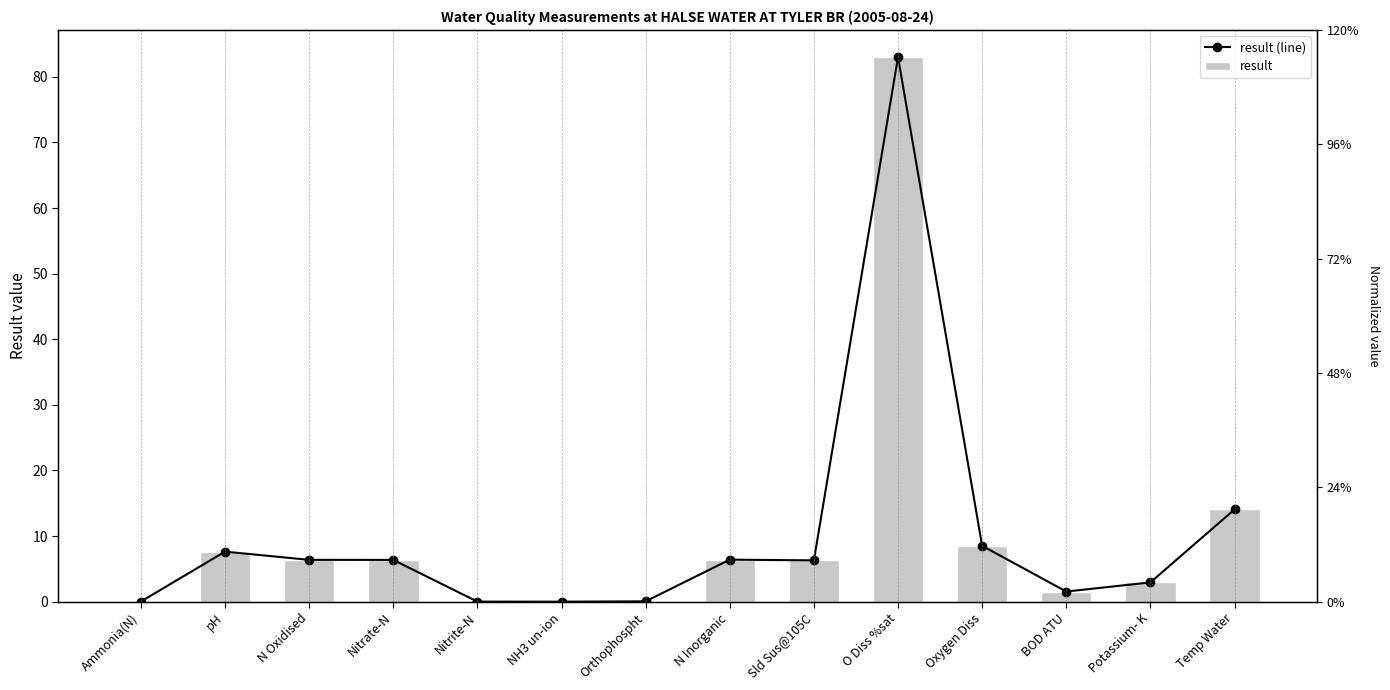

Which has a higher value, N Inorganic or Nitrate-N?

N Inorganic